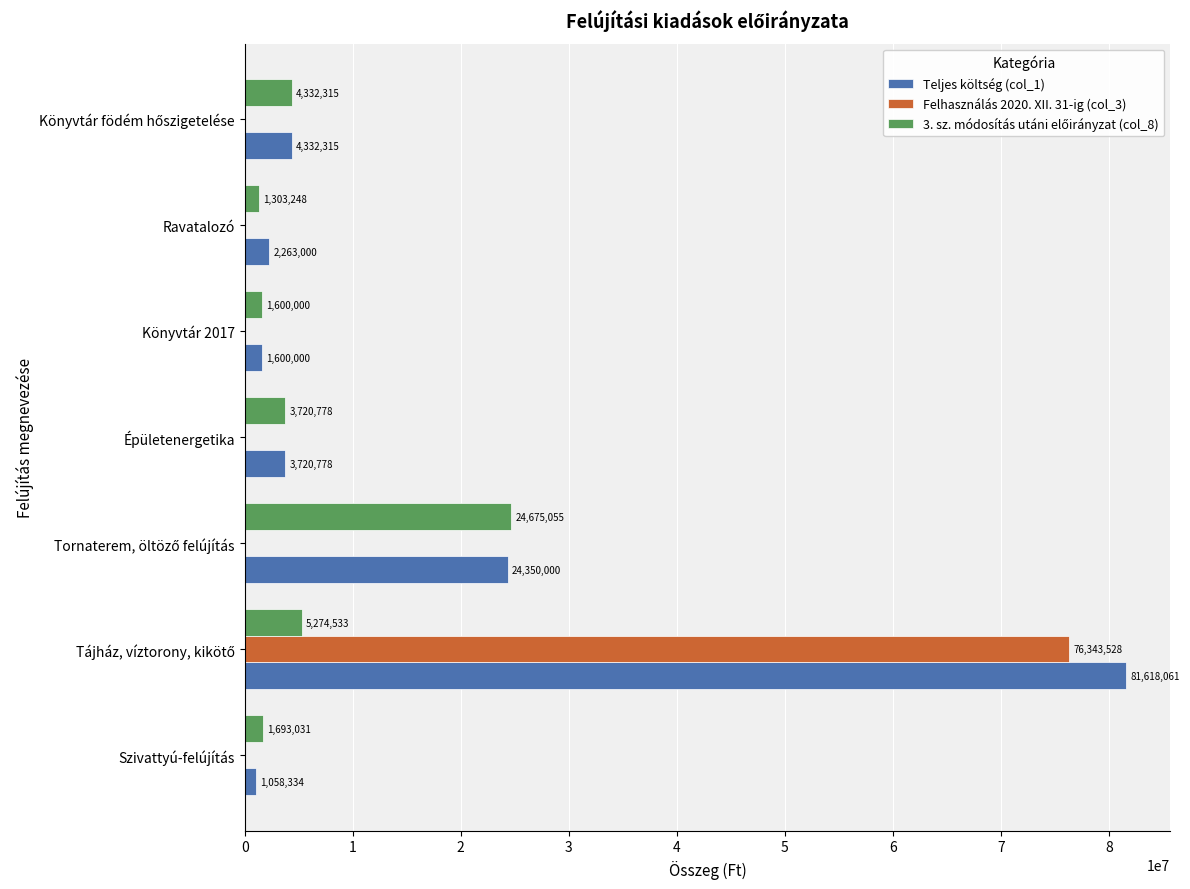

What is the maximum value shown in the chart?

81618061